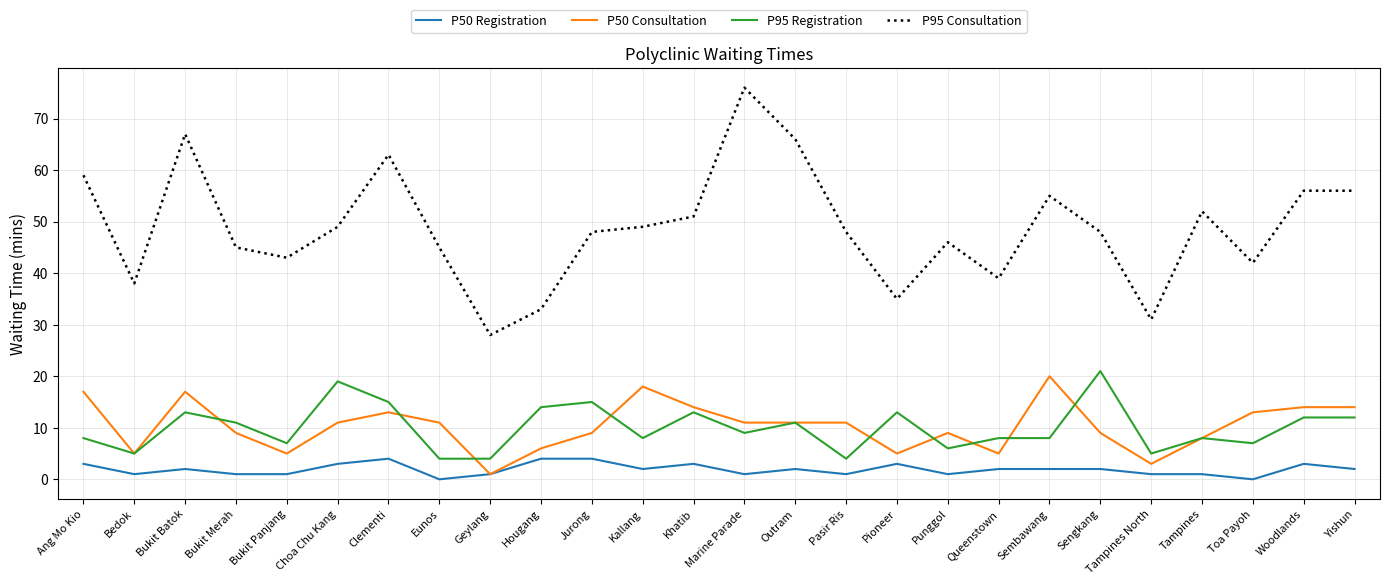

What is the average value of the P50 Registration series?

2